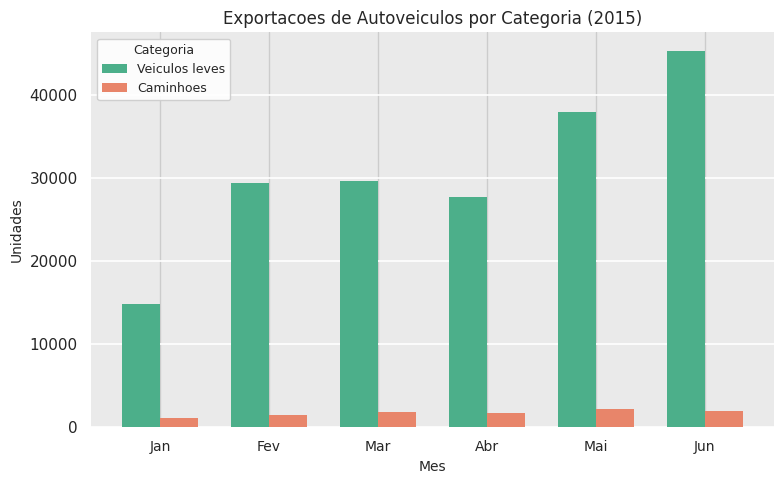

Which series has the widest spread of values?

Veiculos leves